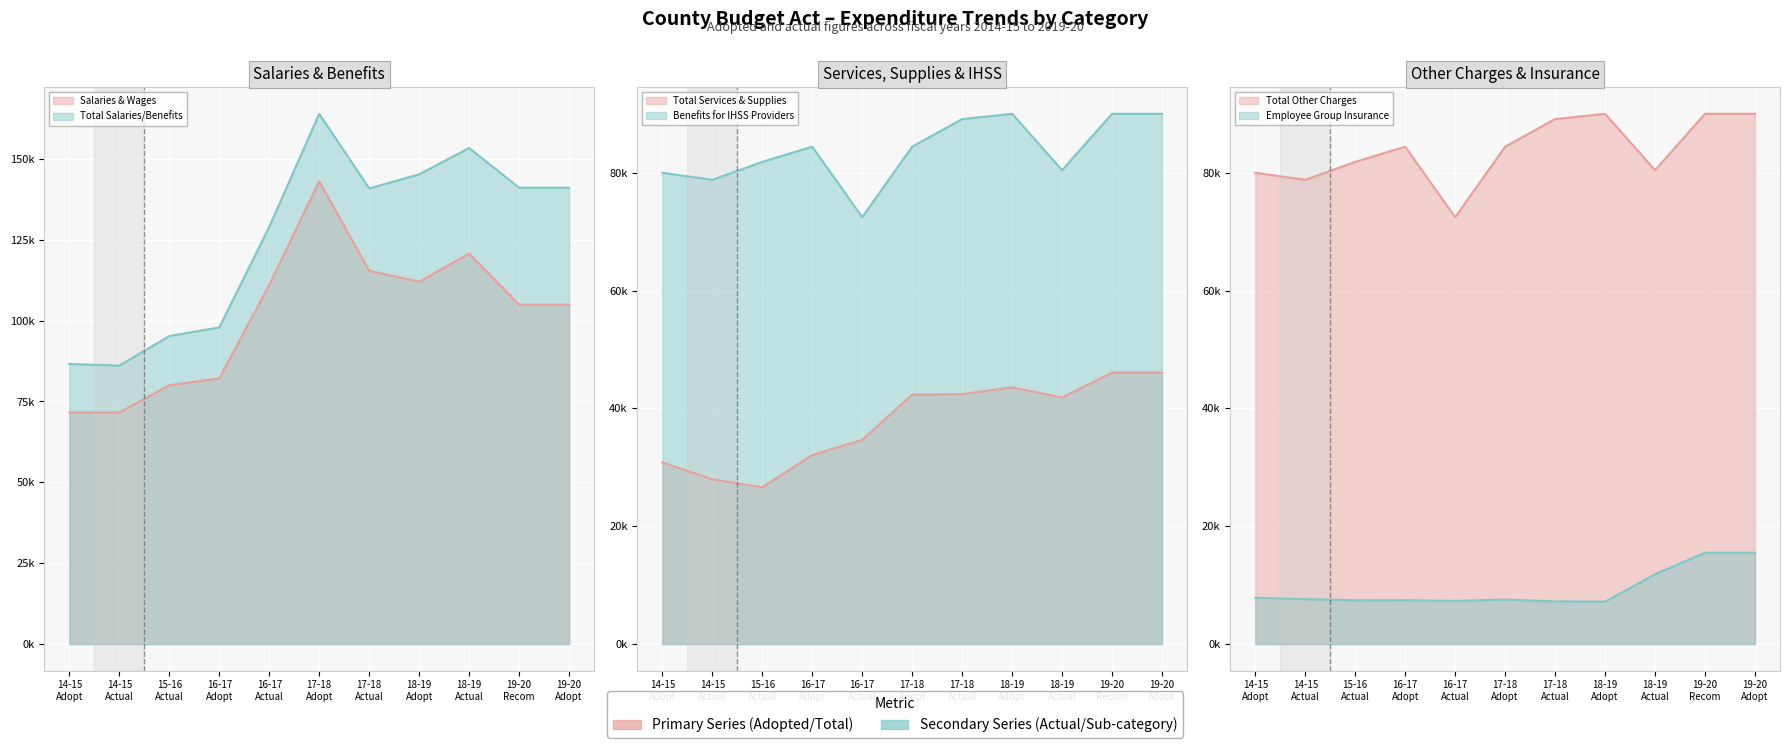

True or false: Total Services & Supplies and Total Salaries/Benefits intersect in this chart.

False